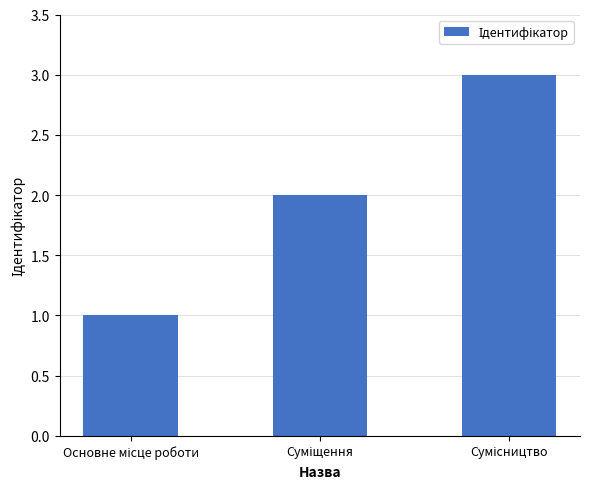

What is the sum of all values?

6